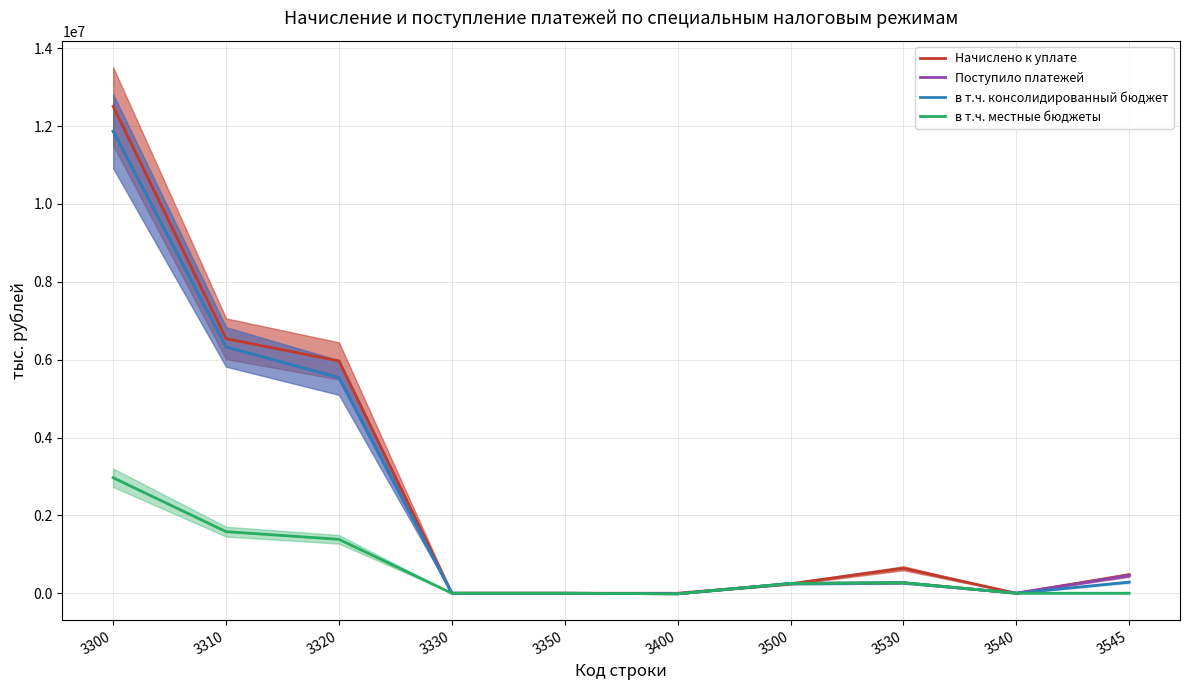

Rank the categories by в т.ч. местные бюджеты value from lowest to highest.

3400, 3350, 3330, 3540, 3545, 3500, 3530, 3320, 3310, 3300